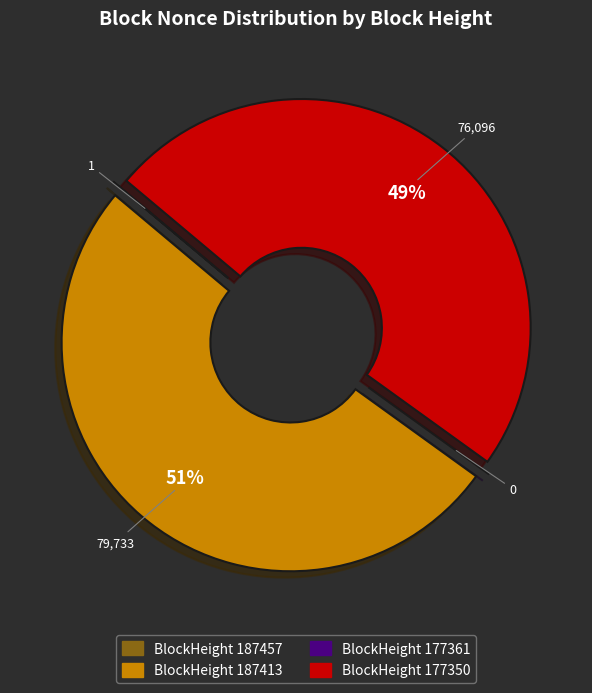

Does any single category account for the majority?

Yes